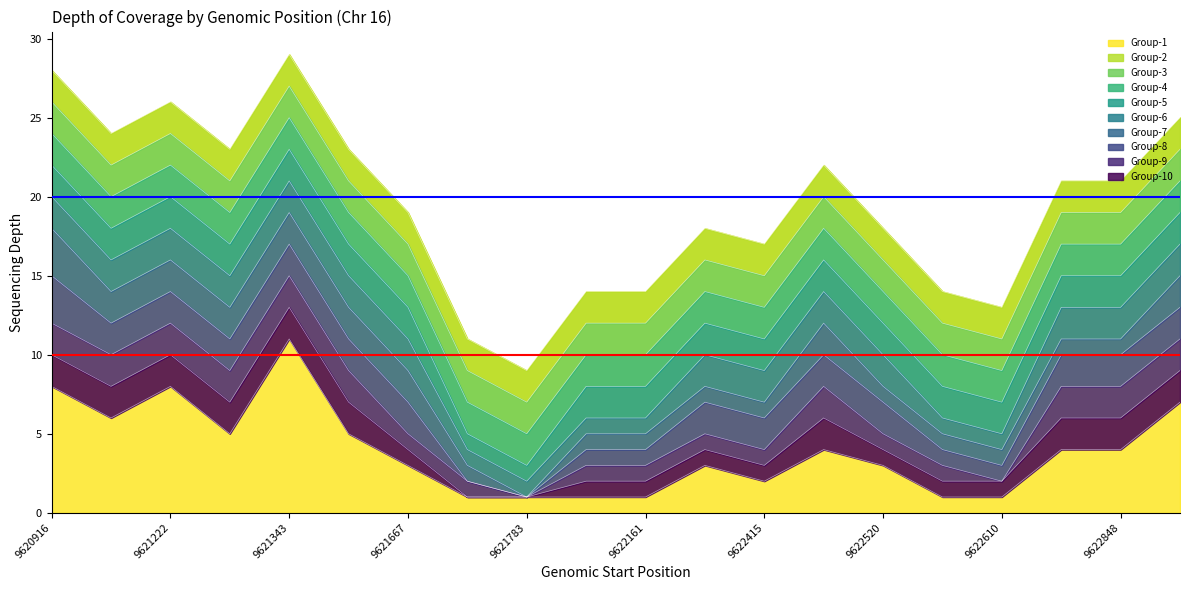

What is the sum of all values?

389